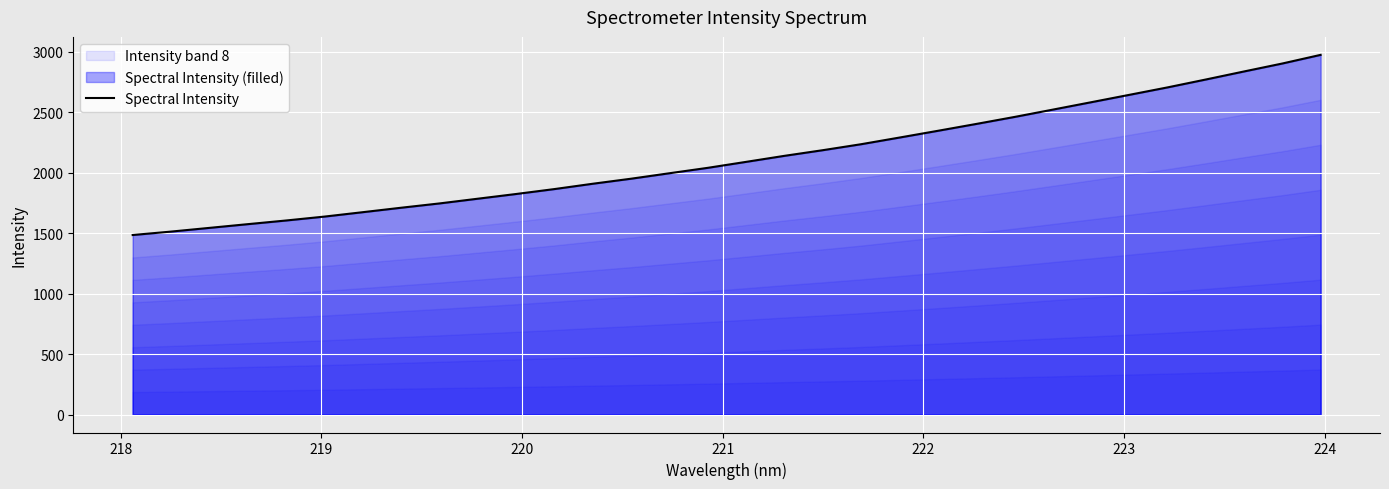

How many lines are shown in the chart?

1